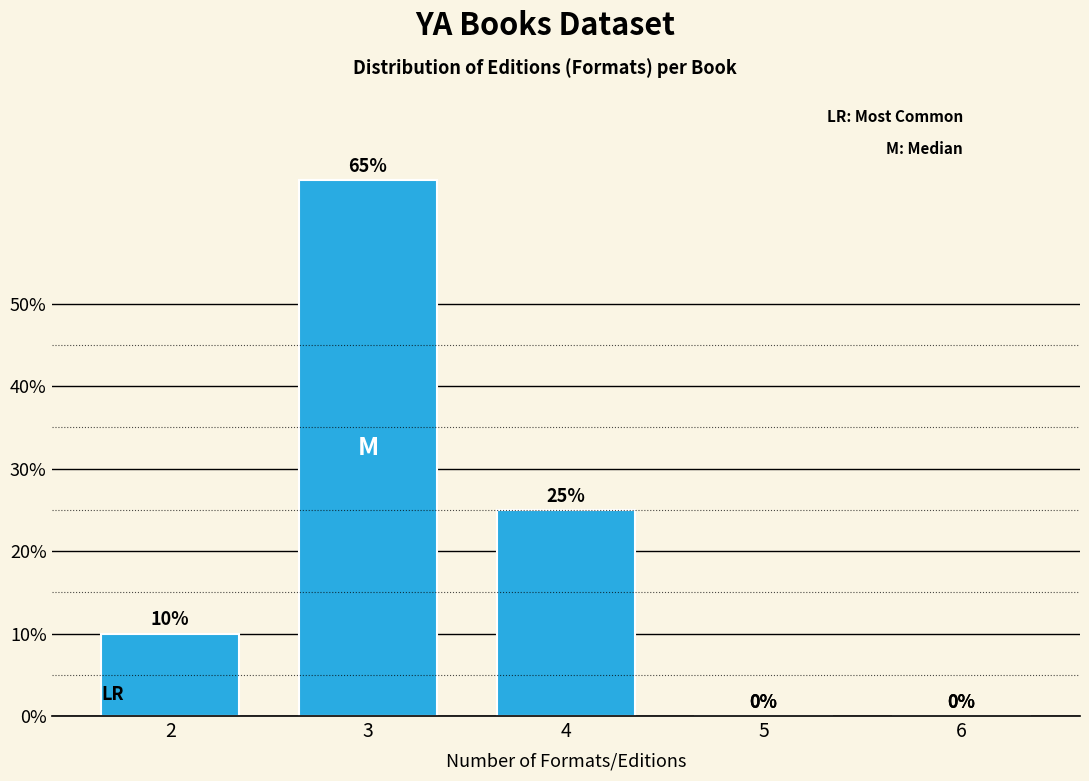

Reading right to left, transcribe all the data shown in this chart.

6=0	5=0	4=25	3=65	2=10